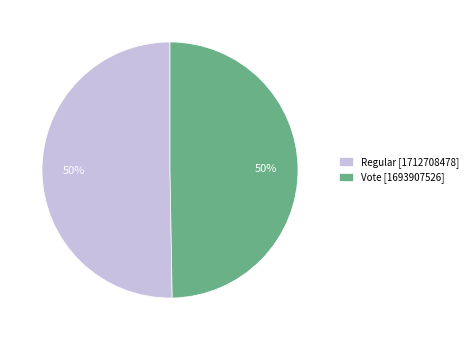

True or false: Vote accounts for 63% of the total.

False